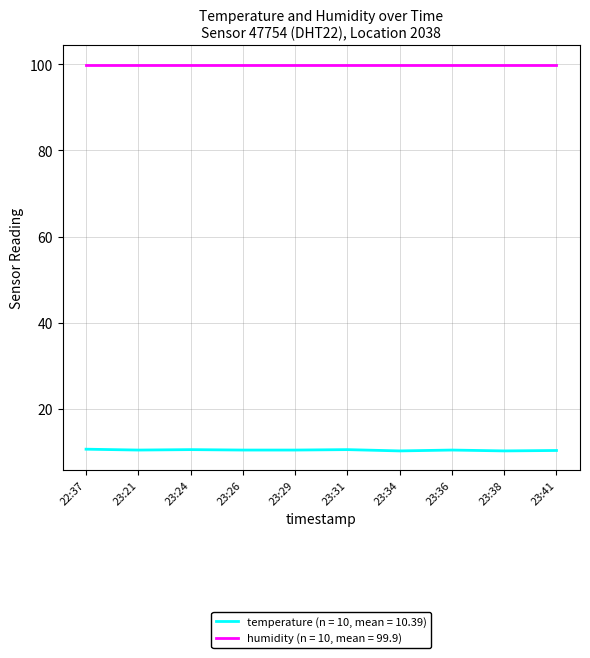

How many lines are shown in the chart?

2